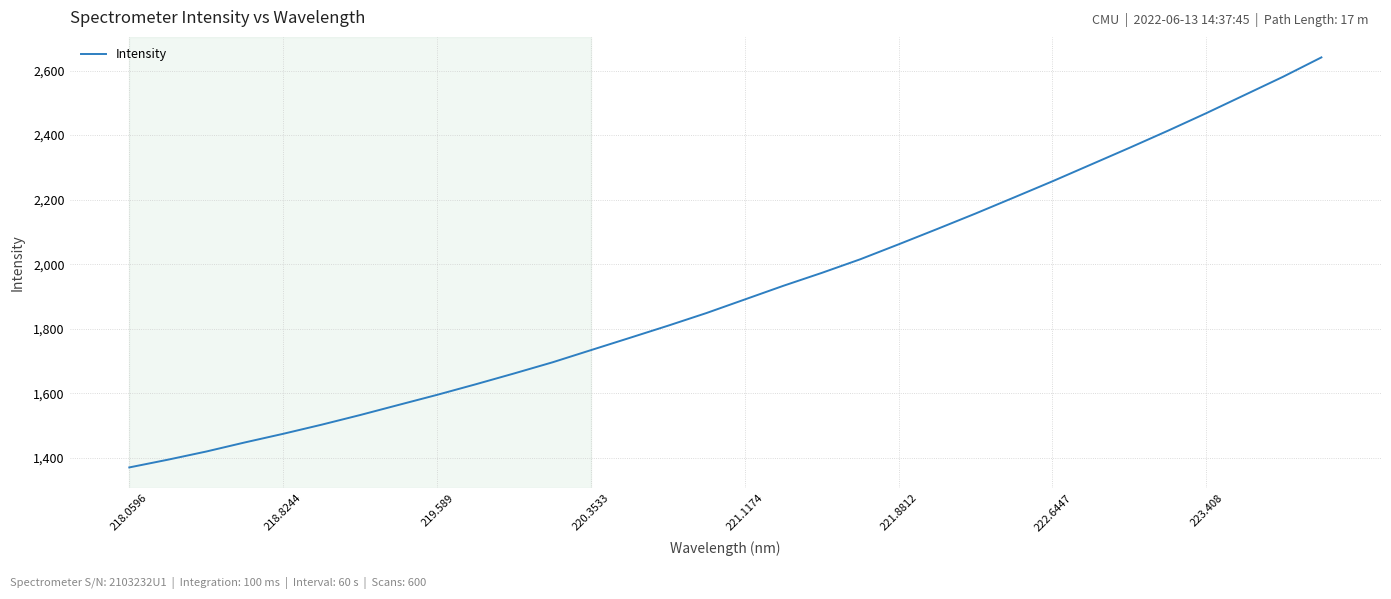

What is the maximum value shown in the chart?

2640.8